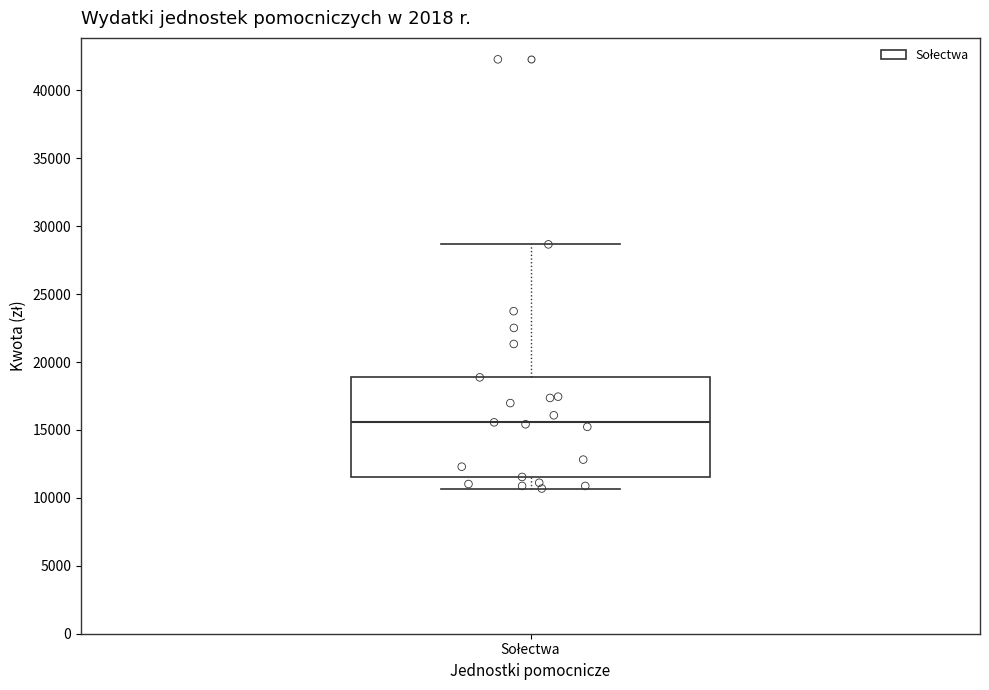

Read this box plot against the y-axis: the position of the median line, the range covered by the box, and the ends of both whiskers. The values are not printed on the chart, so give them approximately, as read against the axis.

median 15500, box 11500 to 19000, whiskers 10500 to 28500